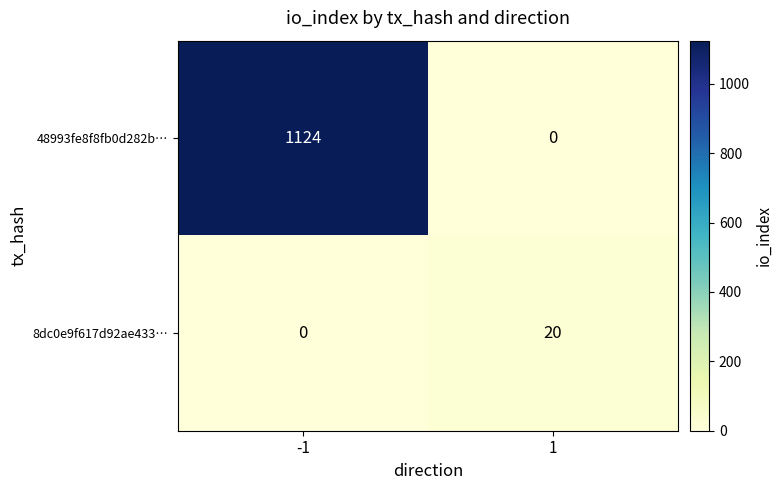

The 8dc0e9f617d92ae433… series shows 0 at -1. True or false?

True